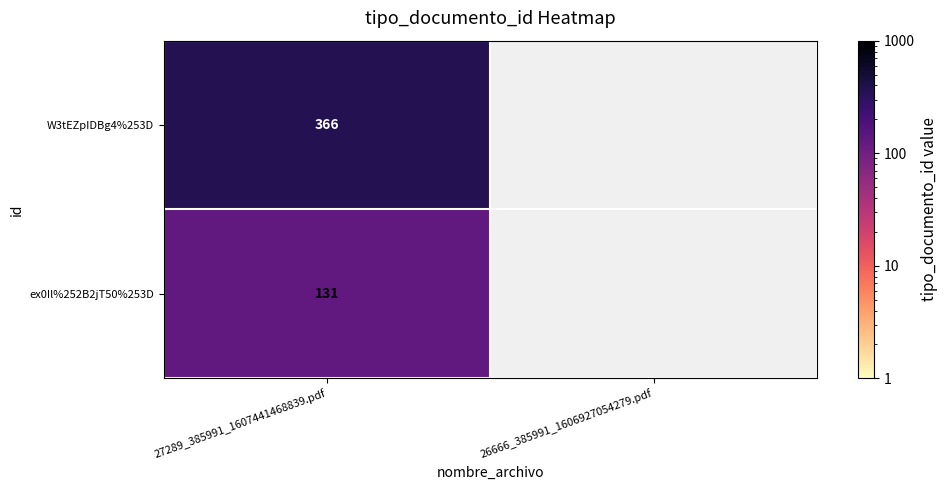

True or false: ex0Il%252B2jT50%253D has a value of 35.0 at 27289_385991_1607441468839.pdf.

False